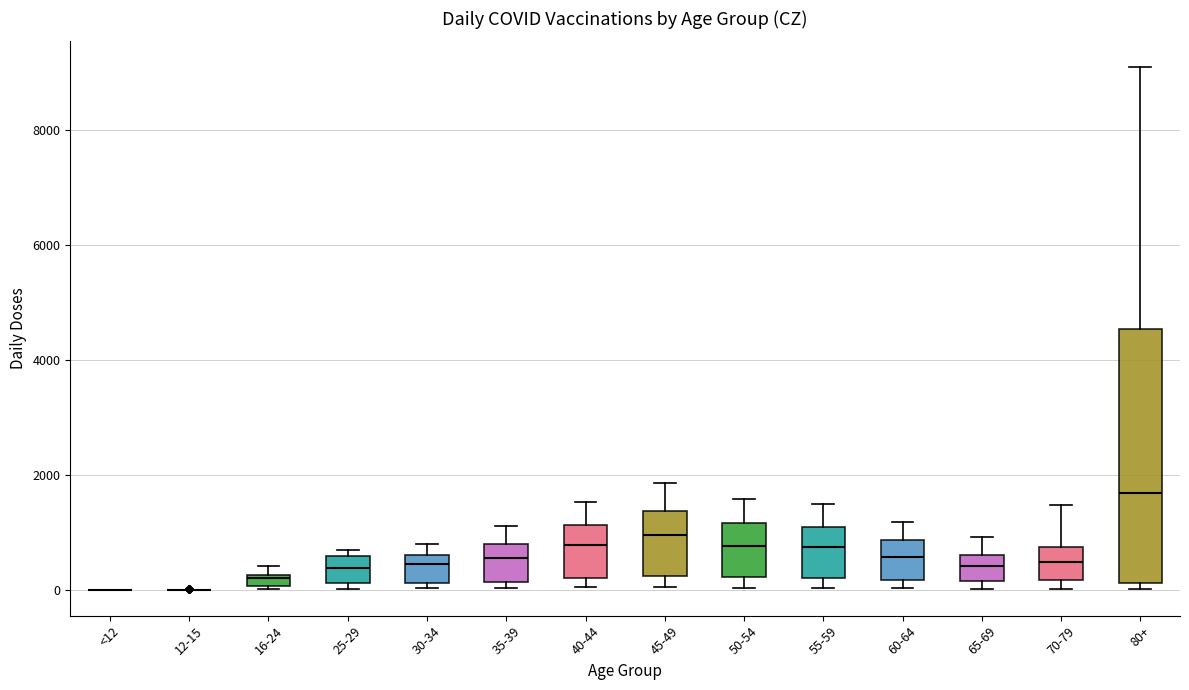

Comparing the boxes themselves (not the whiskers), which one is the tallest?

80+